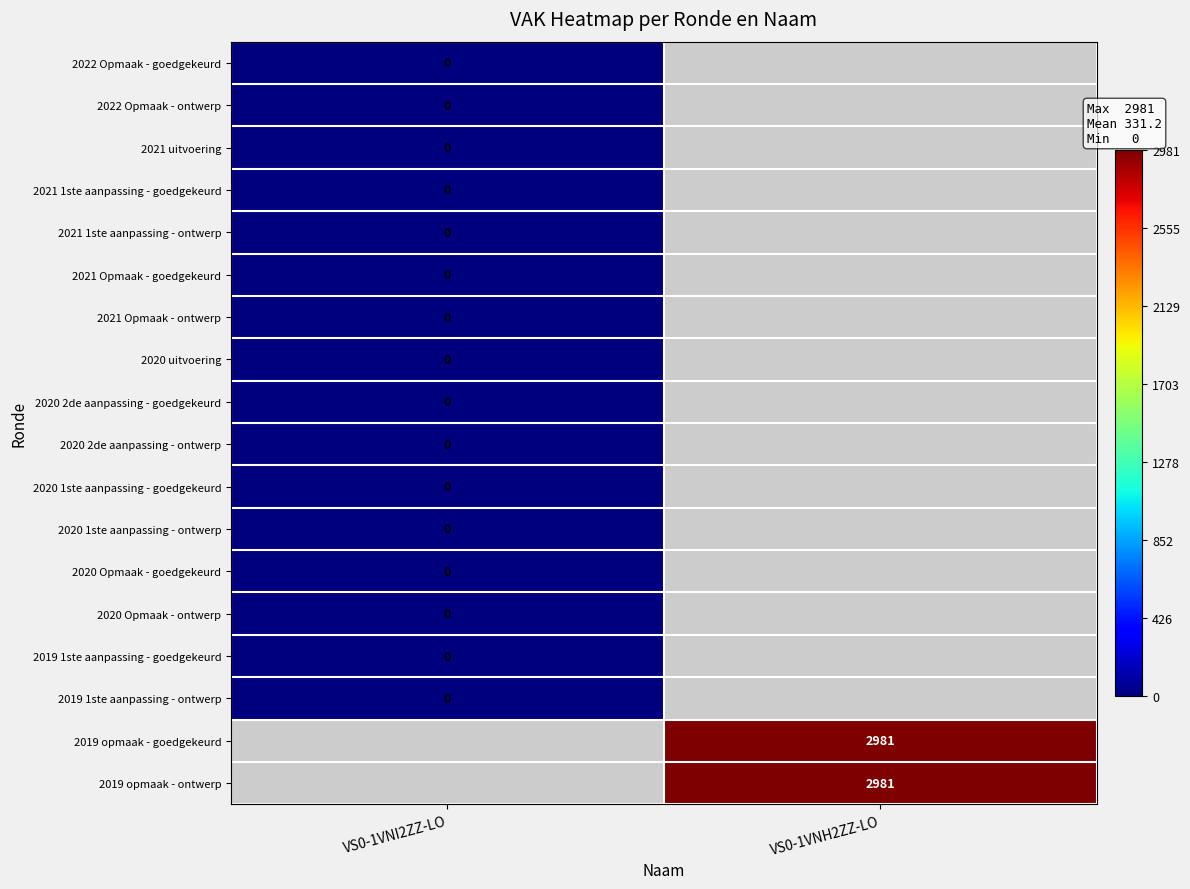

Rank the categories by 2019 1ste aanpassing - ontwerp value from highest to lowest.

VS0-1VNI2ZZ-LO, VS0-1VNH2ZZ-LO